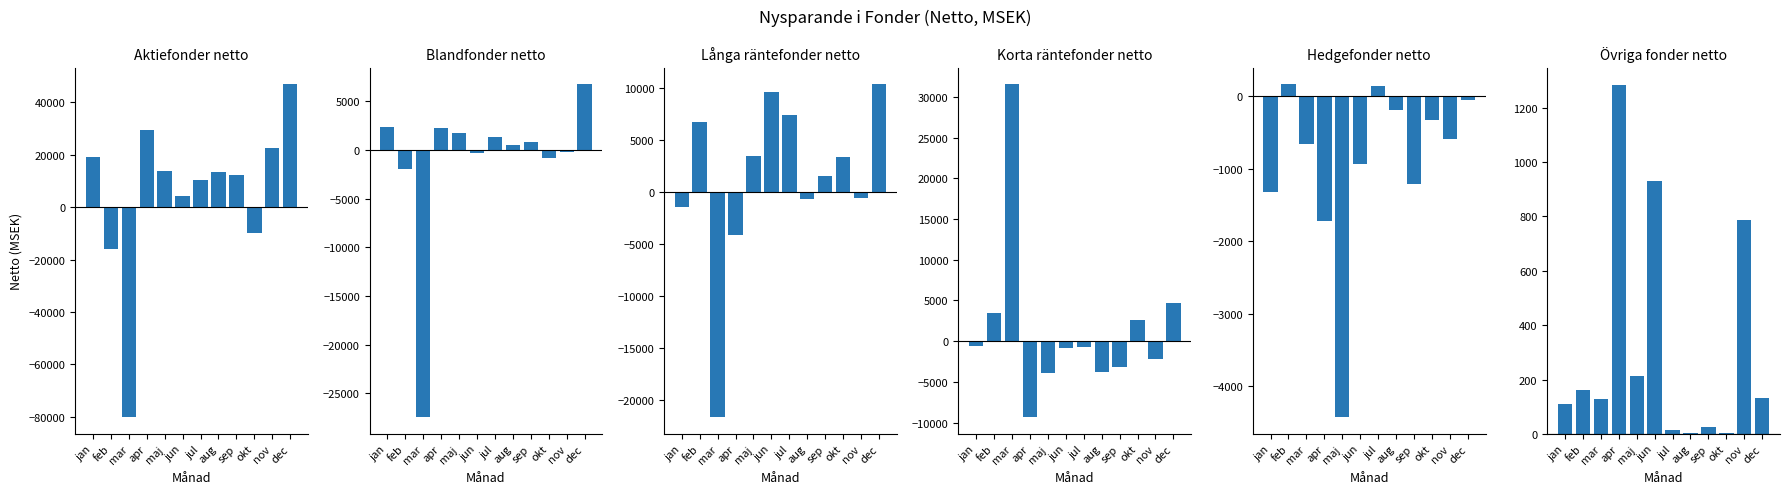

Reading right to left, list all the values displayed in this chart.

Aktiefonder netto: dec=46969.4	nov=22719.3	okt=-9875.6	sep=12204.4	aug=13342.6	jul=10576.5	jun=4142.1	maj=14004.8	apr=29375.8	mar=-80175.9	feb=-15788.4	jan=19090.2
Blandfonder netto: dec=6777.1	nov=-203.4	okt=-859.8	sep=780.6	aug=495.6	jul=1378.5	jun=-343.0	maj=1766.3	apr=2274.6	mar=-27481.4	feb=-1923.1	jan=2389.5
Långa räntefonder netto: dec=10328.7	nov=-631.1	okt=3341.4	sep=1484.2	aug=-691.7	jul=7397.3	jun=9583.6	maj=3433.2	apr=-4173.7	mar=-21634.9	feb=6734.7	jan=-1413.3
Korta räntefonder netto: dec=4713.9	nov=-2176.0	okt=2644.1	sep=-3220.5	aug=-3814.1	jul=-682.0	jun=-791.9	maj=-3863.2	apr=-9337.9	mar=31551.4	feb=3426.2	jan=-604.5
Hedgefonder netto: dec=-53.7	nov=-596.9	okt=-335.4	sep=-1210.9	aug=-194.1	jul=142.3	jun=-938.8	maj=-4425.6	apr=-1727.2	mar=-661.3	feb=164.9	jan=-1326.9
Övriga fonder netto: dec=132.8	nov=785.1	okt=2.0	sep=24.0	aug=2.4	jul=13.5	jun=930.2	maj=213.4	apr=1283.3	mar=129.1	feb=161.4	jan=109.4